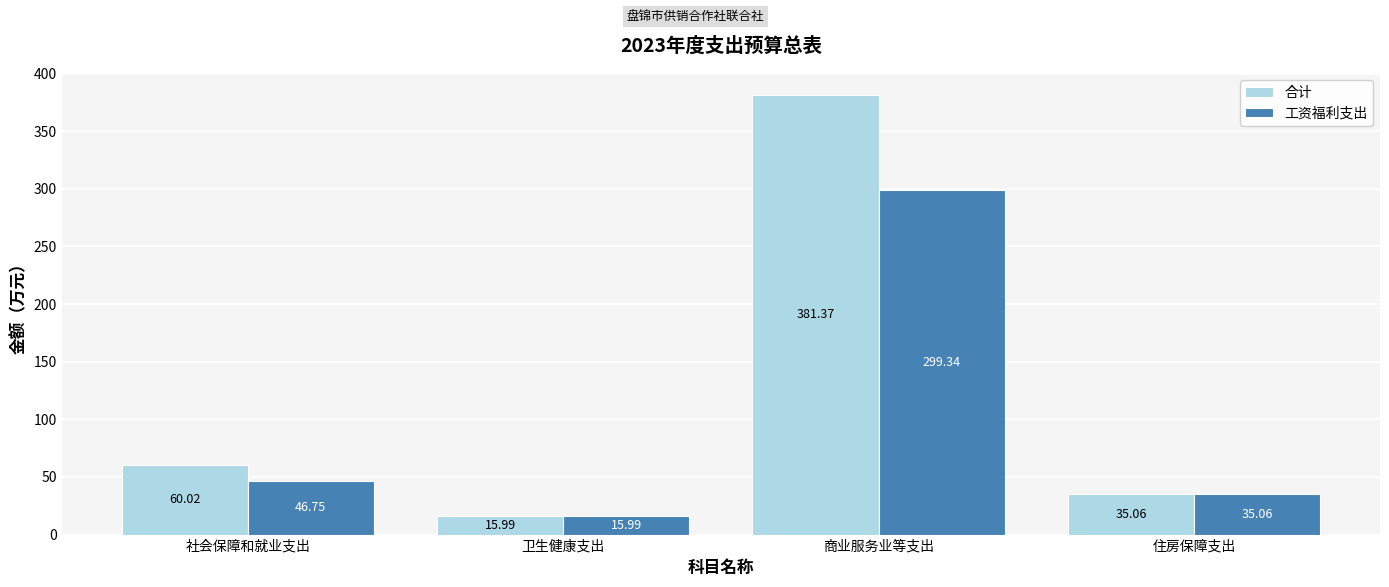

Which series has the largest total across all categories?

合计